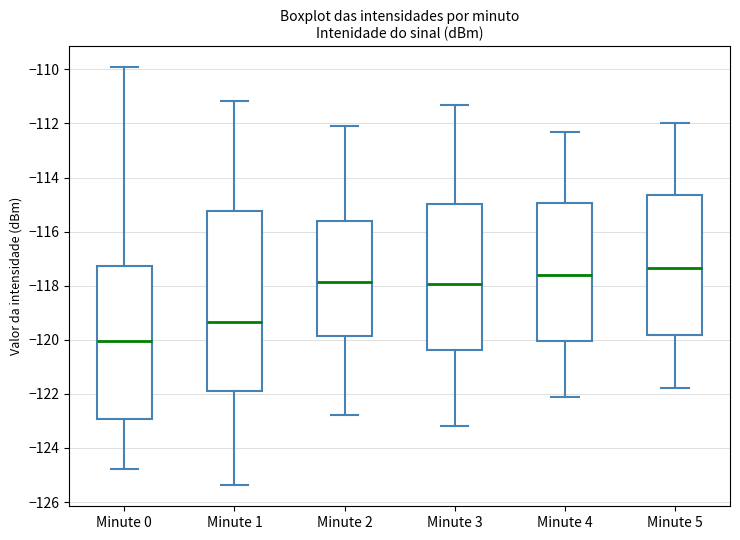

Where is the lower edge of the box for Minute 5 on the y-axis? The values are not printed on the chart, so give them approximately, as read against the axis.

-119.8